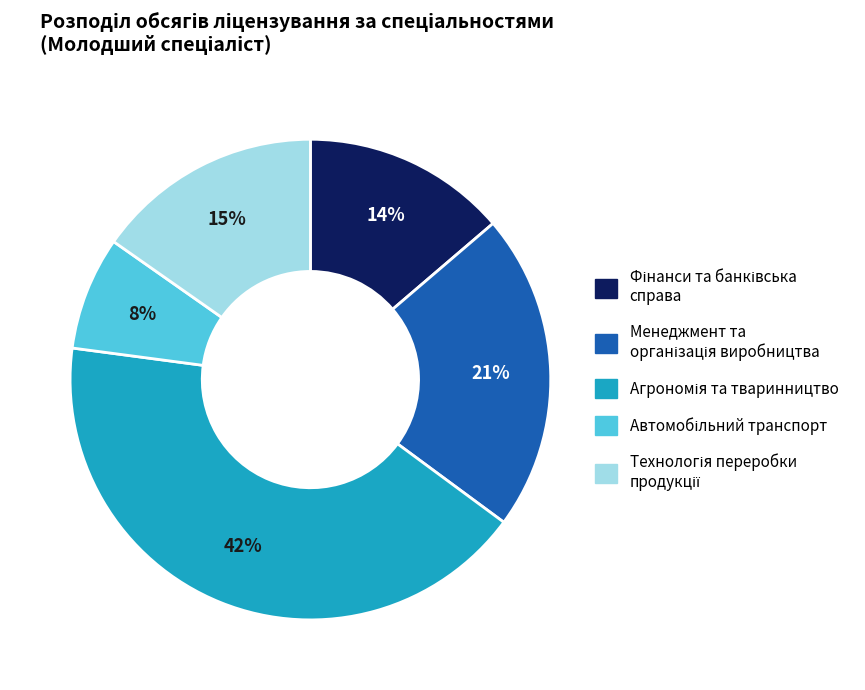

Does any single category account for the majority?

No